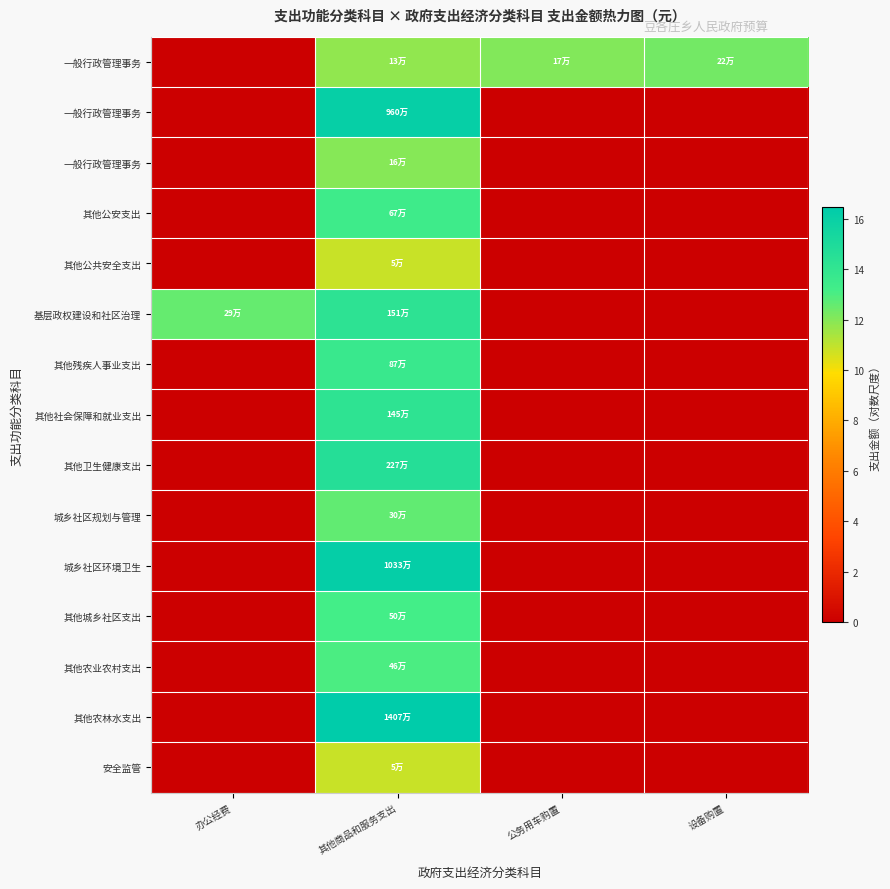

At how many categories does at least one series exceed 1?

4